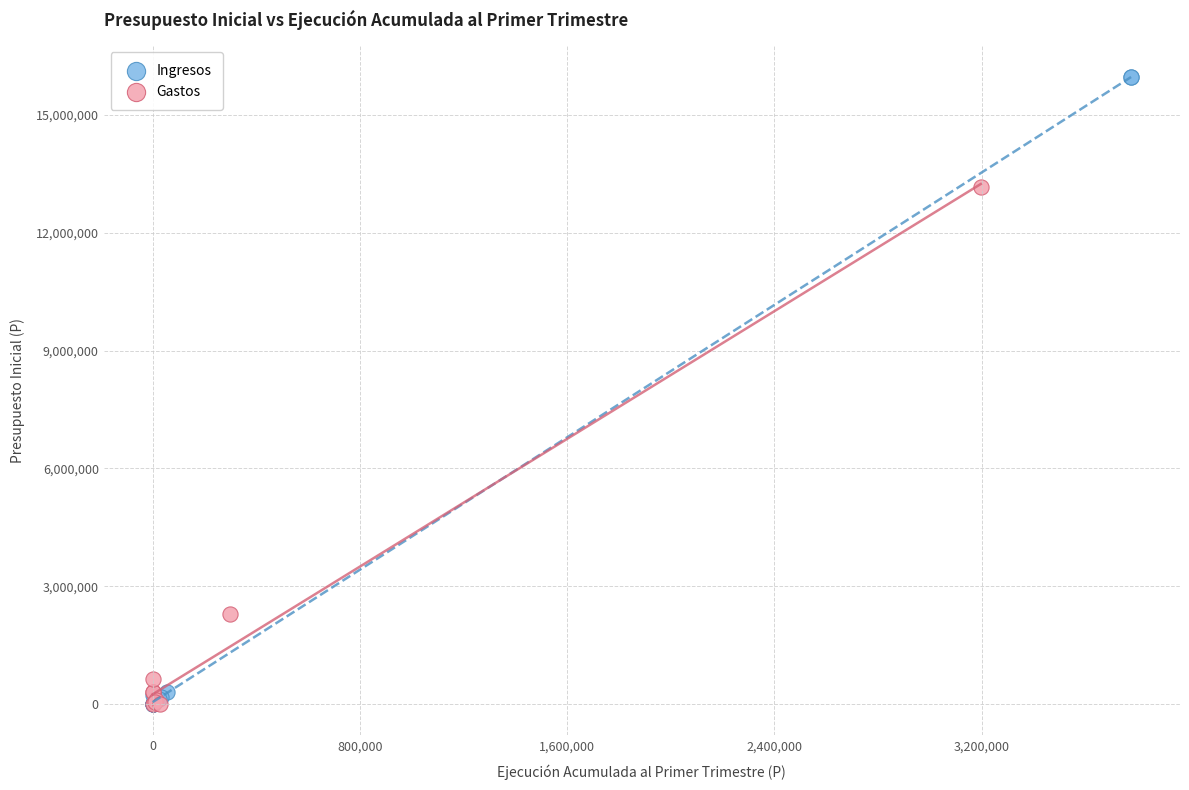

Which series has the largest Y range (max minus min)?

Ingresos